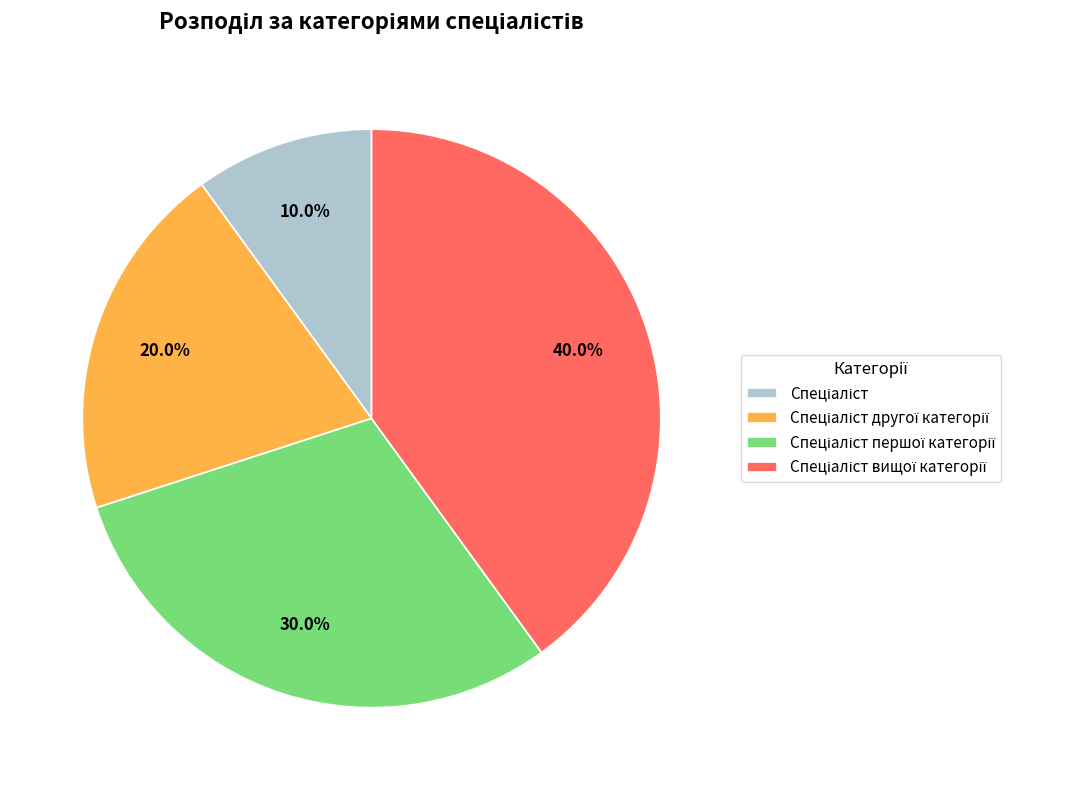

Is there any slice that represents more than half of the pie?

No